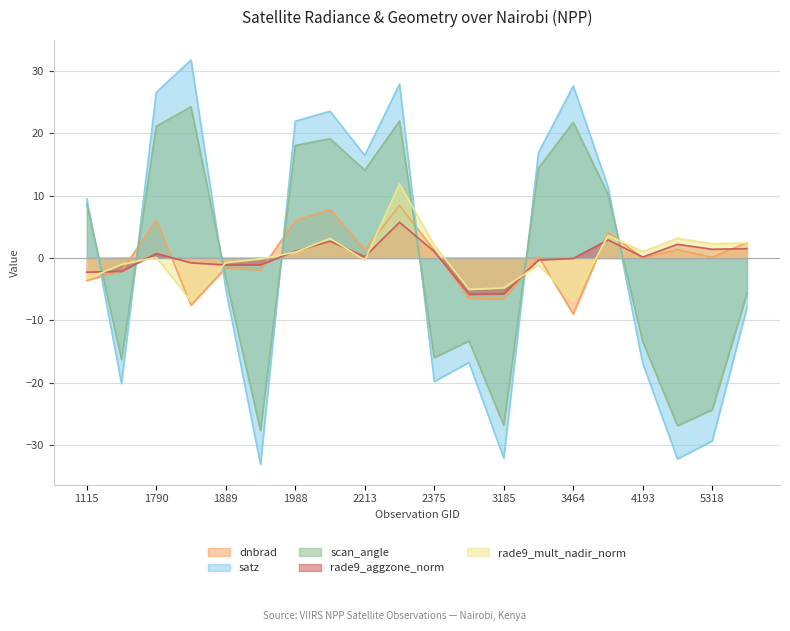

What is the sum of the rade9_aggzone_norm values at 1925 and 1709?

-3.3